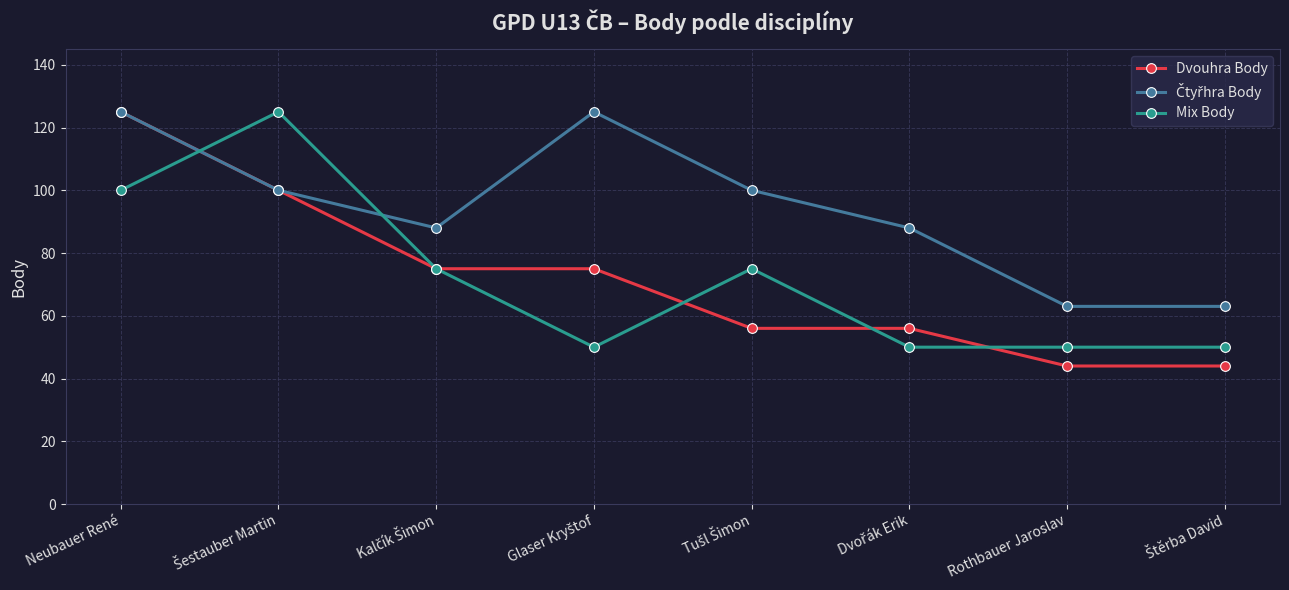

What is the value of the Dvouhra Body point at the 2nd from the left?

100